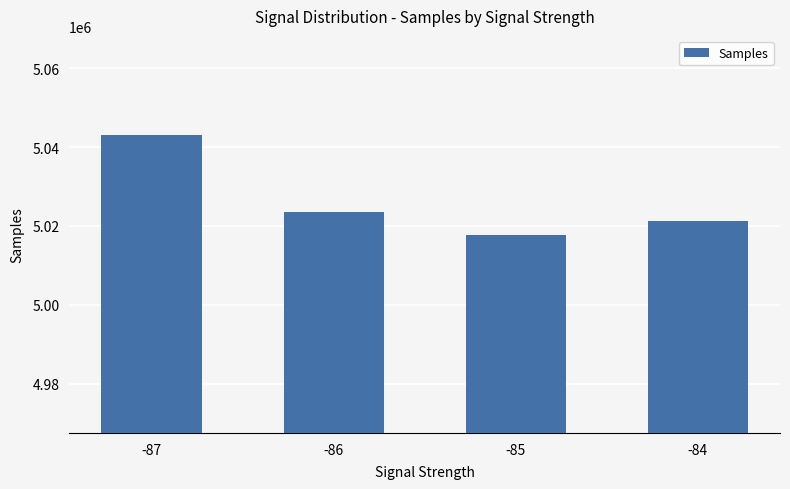

List the labels in order of value, smallest first.

-85, -84, -86, -87